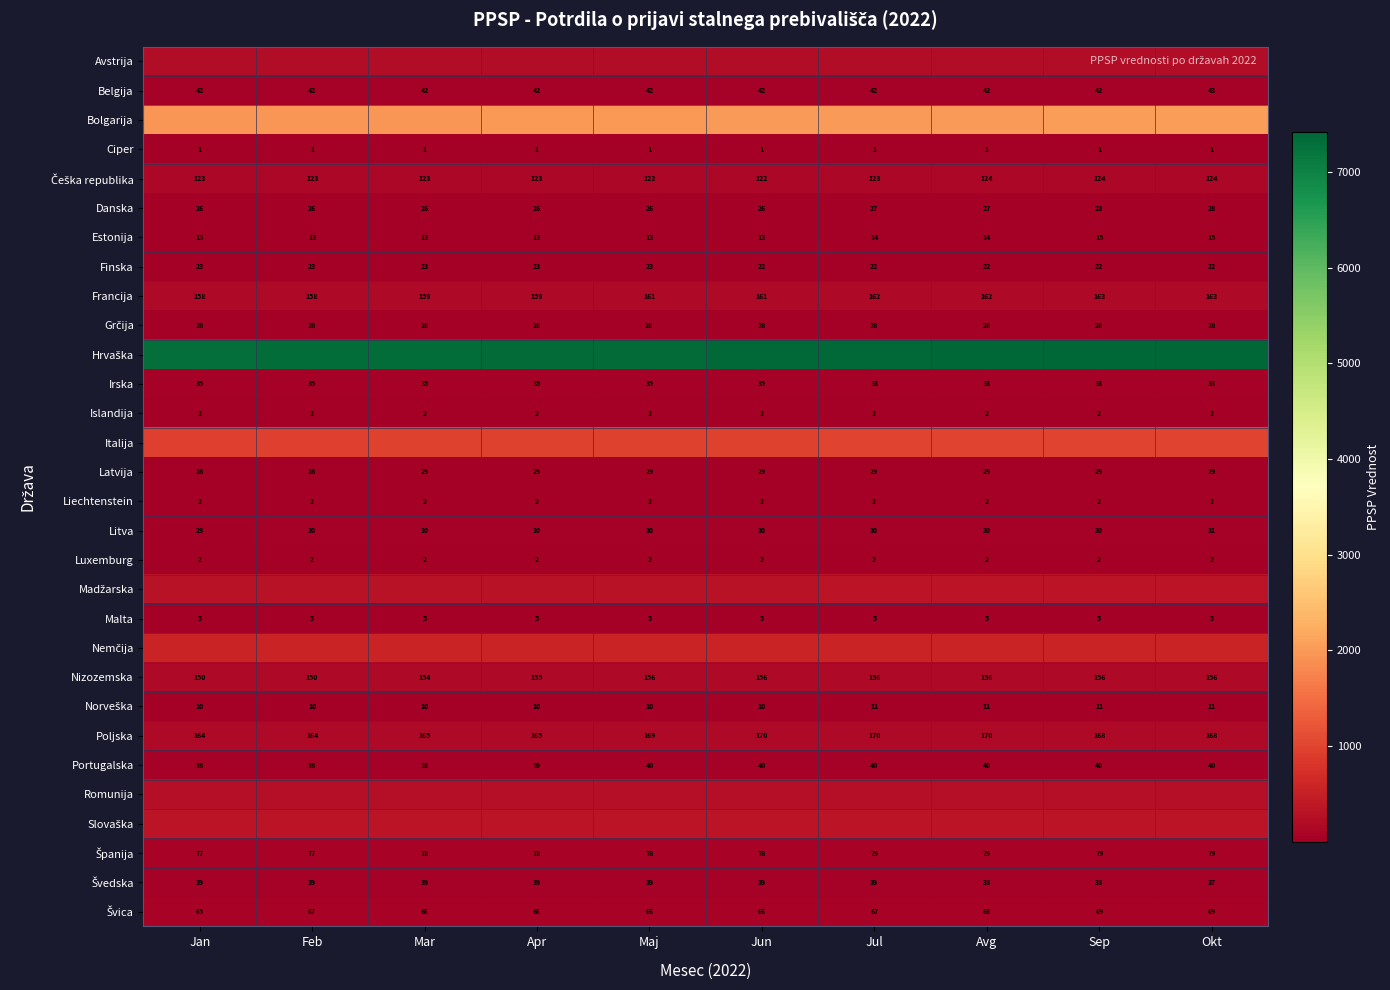

True or false: Luxemburg has a value of 1 at Jun.

False